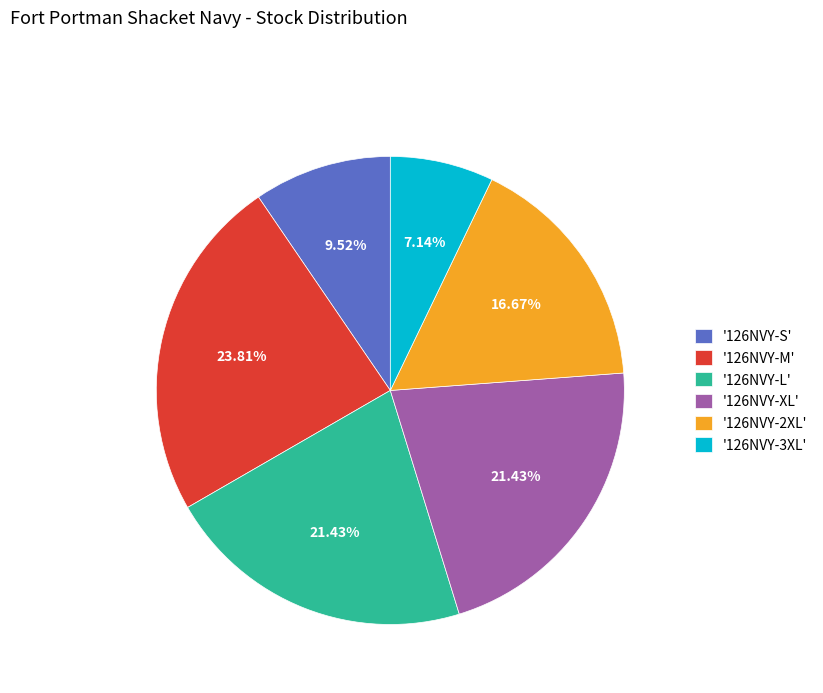

What is the ratio of the value at '126NVY-XL' to the value at '126NVY-3XL'?

3.0